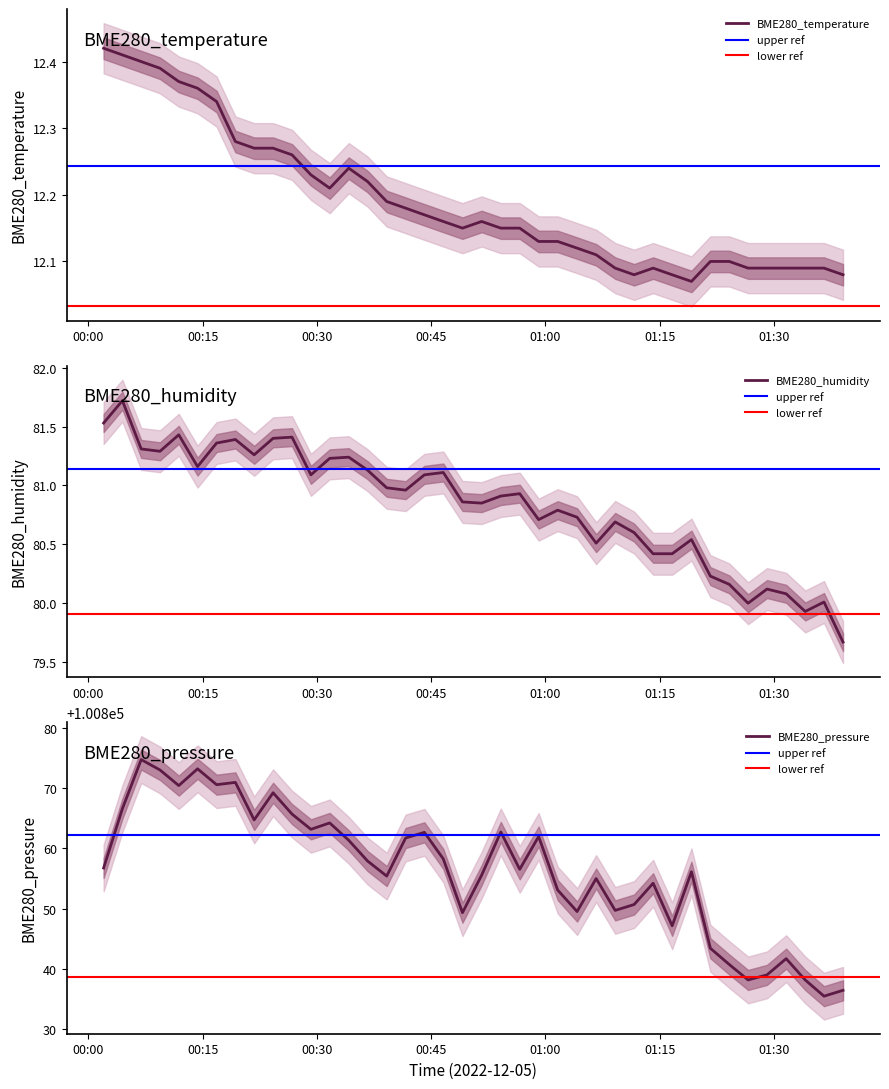

What position from the left is 2022/12/05 00:09:24?

4